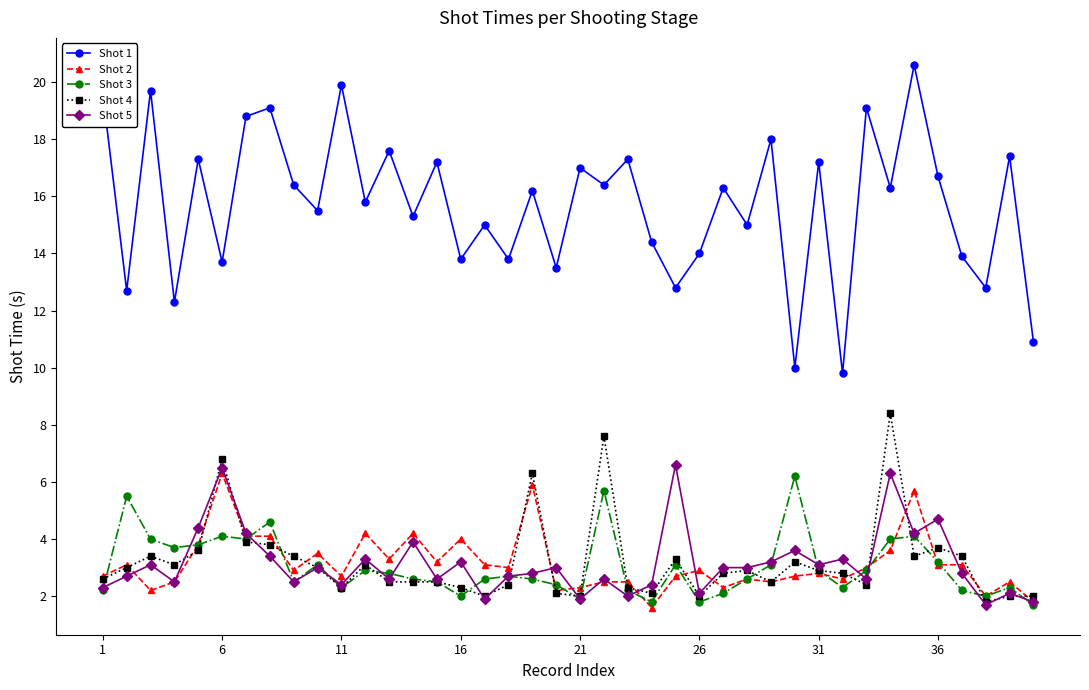

True or false: Shot 1 and Shot 5 cross at least once.

False